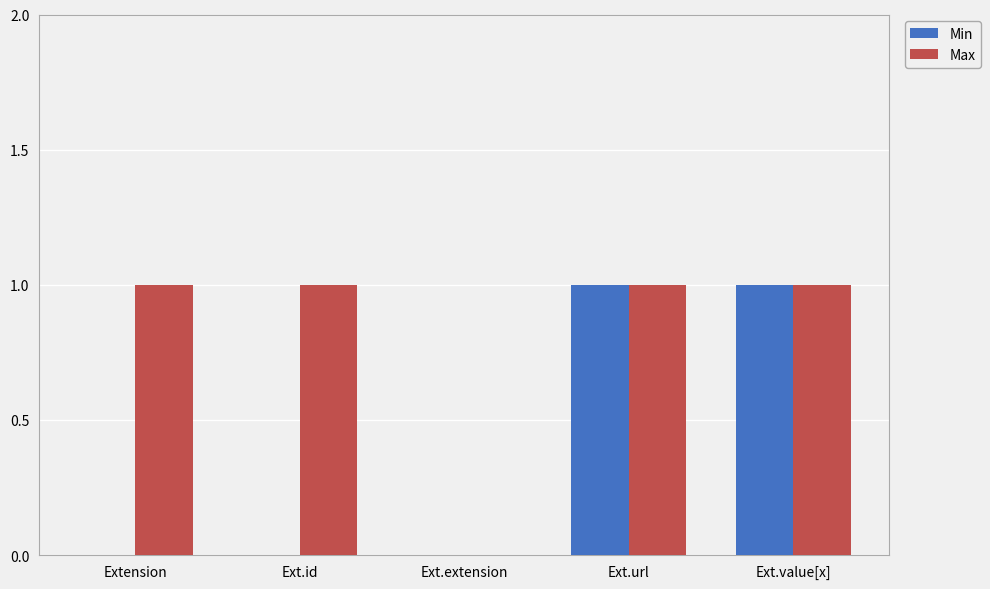

Between Extension and Ext.value[x], which series saw the biggest shift?

Min